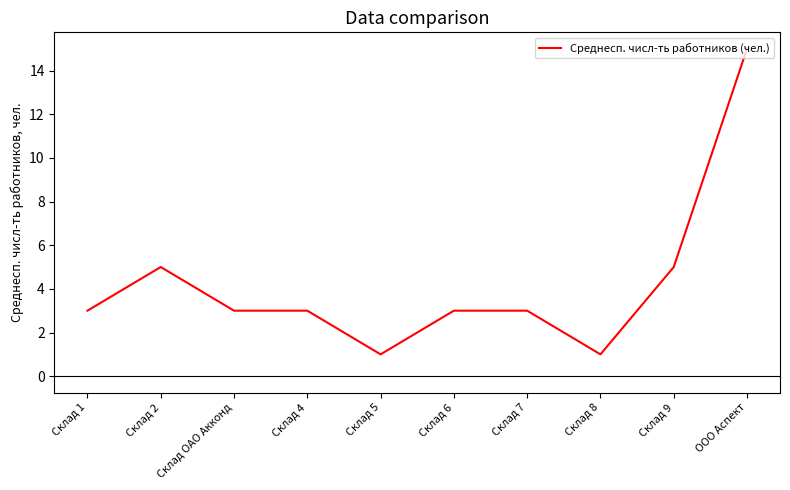

Approximately how many times larger is the value at Склад 1 compared to Склад 6?

1.0